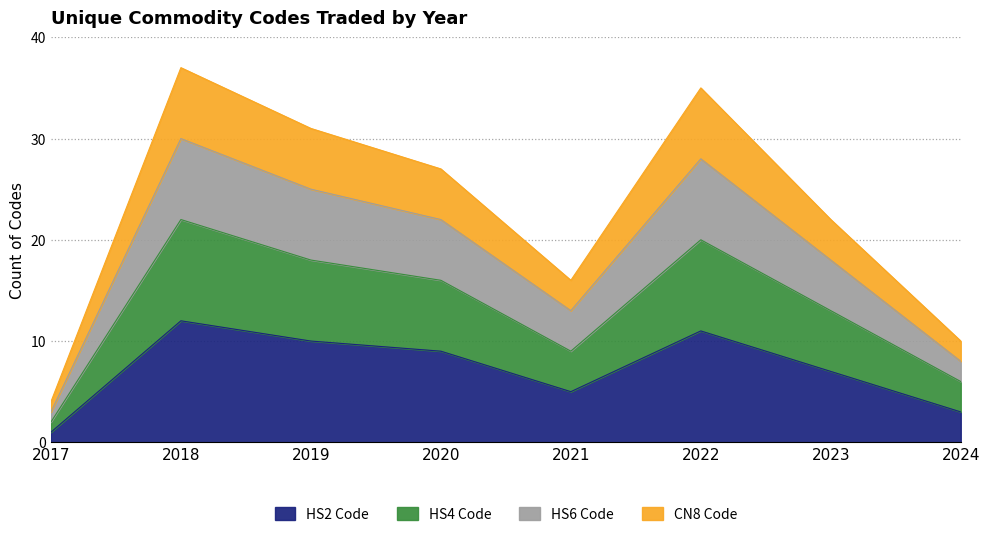

What is the total value across all series at 2023?

22